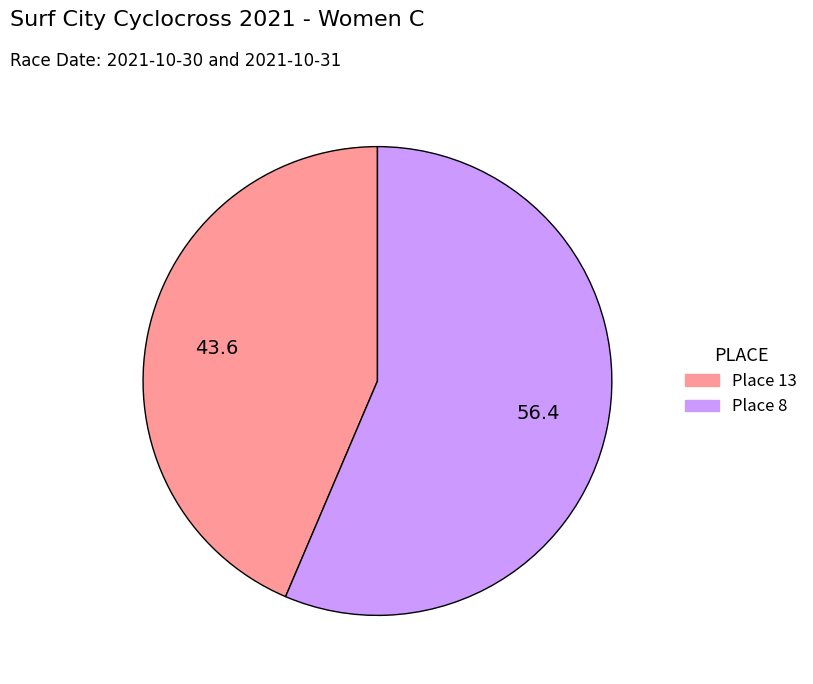

Is the sum of Place 13 and Place 8 greater than half?

Yes